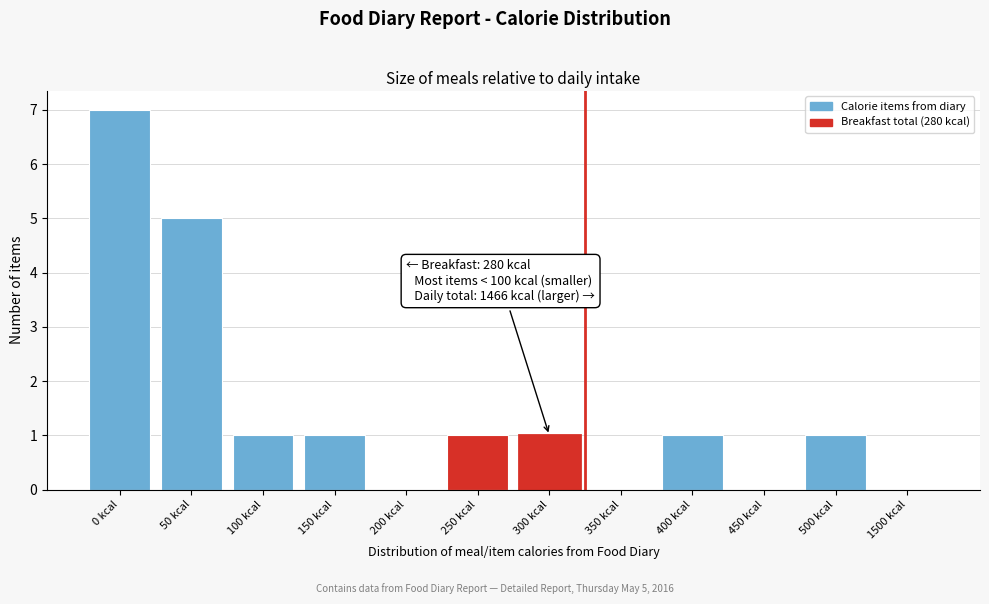

Reading left to right, list all the values displayed in this chart.

0 kcal=7	50 kcal=5	100 kcal=1	150 kcal=1	200 kcal=0	250 kcal=1	300 kcal=1	350 kcal=0	400 kcal=1	450 kcal=0	500 kcal=1	1500 kcal=0